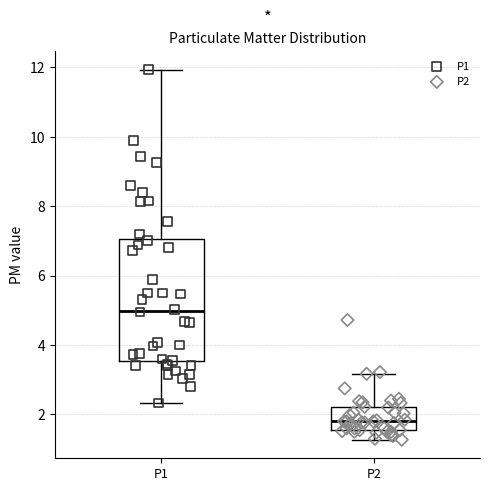

Reading left to right, read every box against the y-axis: the position of its median line, the range the box covers, and the ends of its whiskers. The values are not printed on the chart, so give them approximately, as read against the axis.

P1: median 5.0, box 3.6 to 7.0, whiskers 2.4 to 12.0
P2: median 1.8, box 1.6 to 2.2, whiskers 1.2 to 3.2